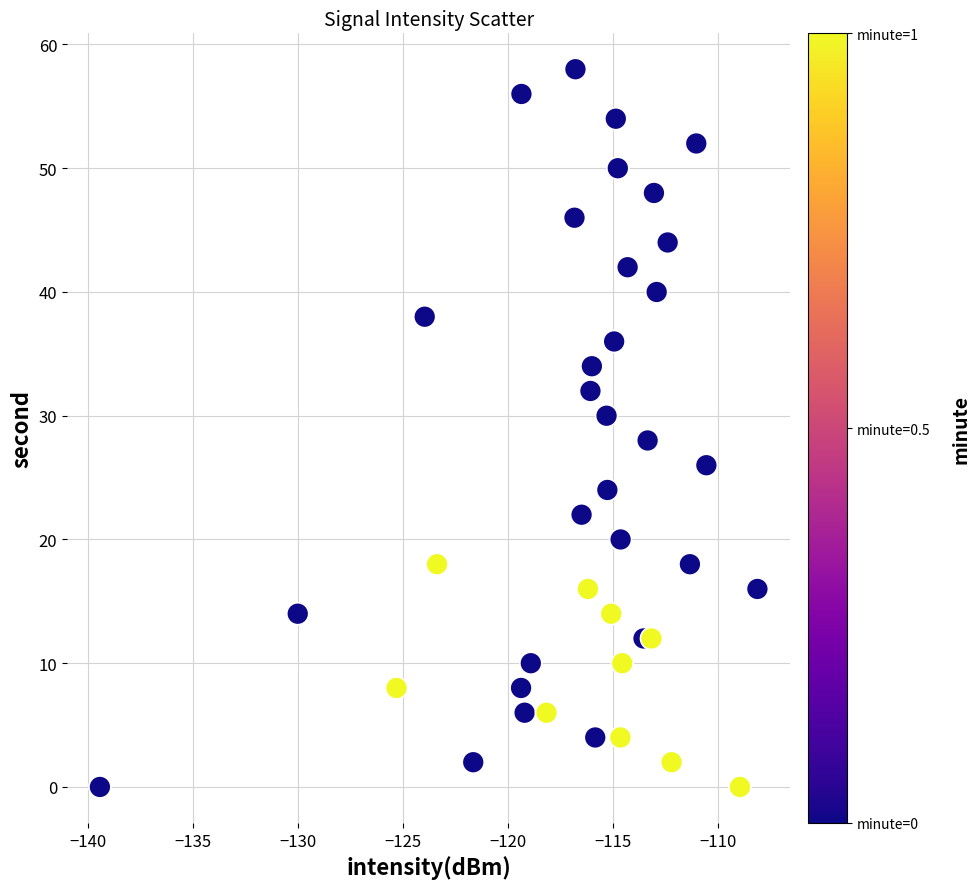

What is the range of Y values (max minus min)?

58